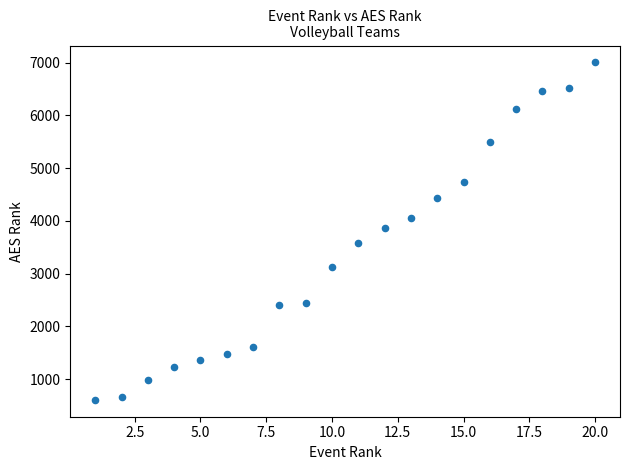

What is the range of X values (max minus min)?

19